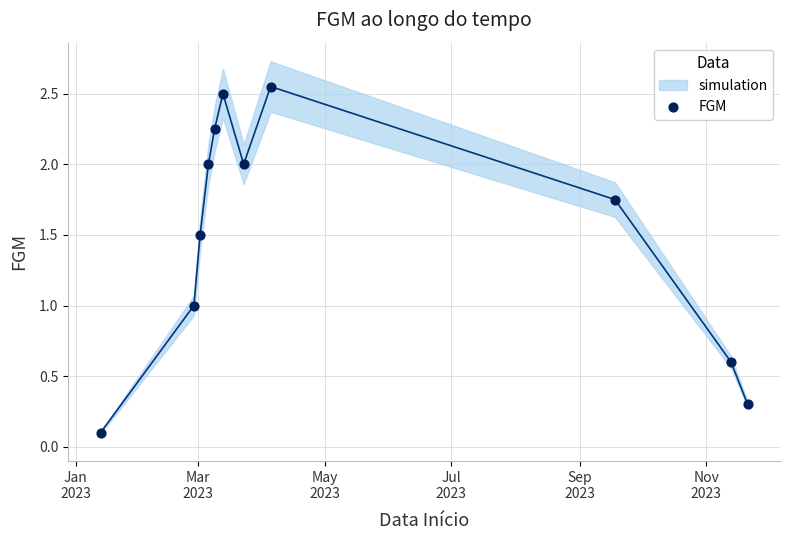

What is the average X value?

19485.8